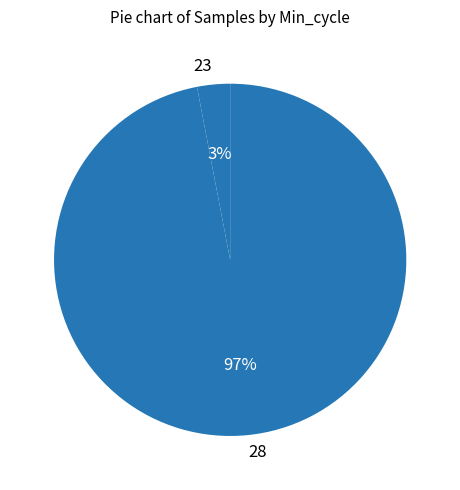

True or false: 23 accounts for 3% of the total.

True